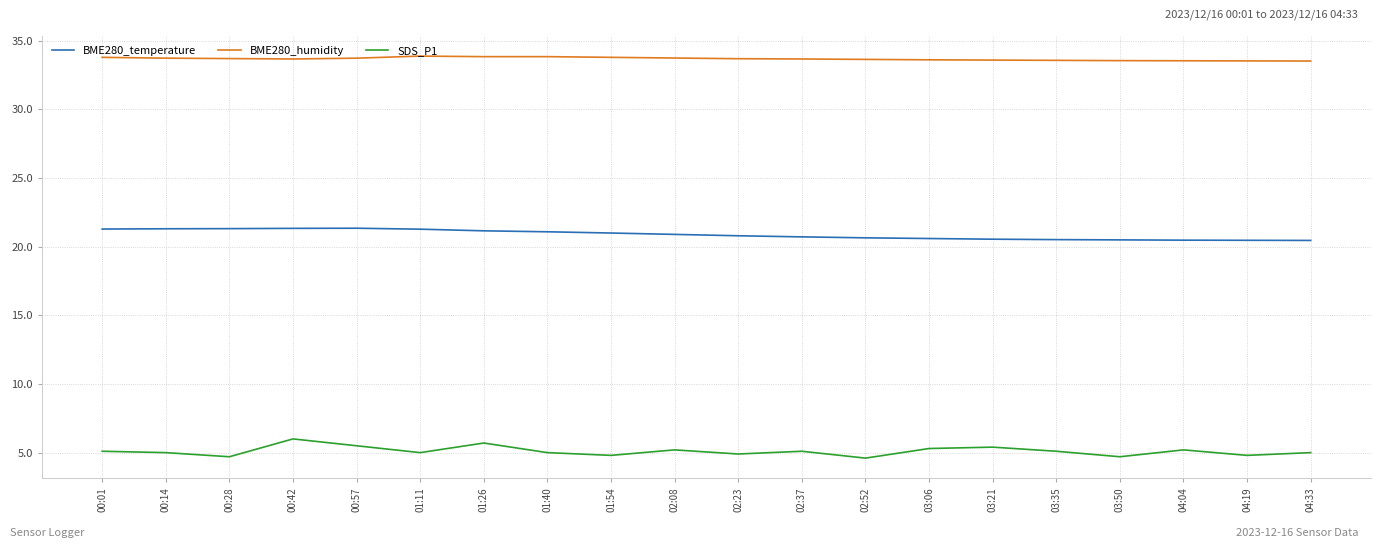

True or false: BME280_temperature and BME280_humidity cross at least once.

False